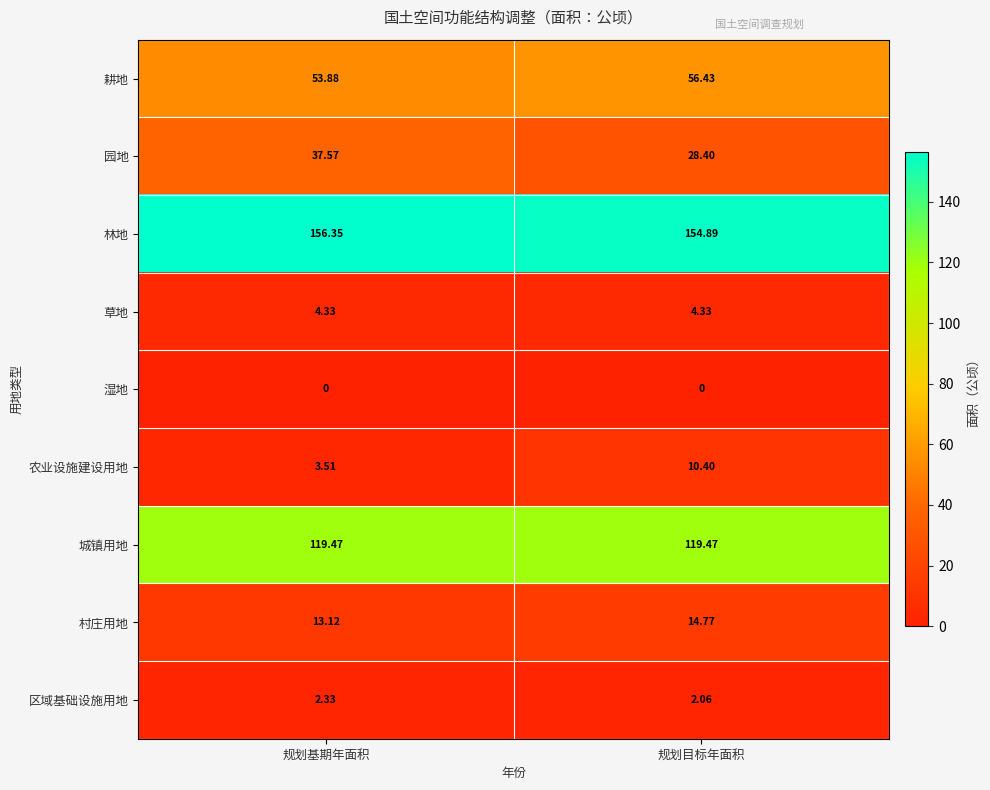

Between 规划基期年面积 and 规划目标年面积, which series saw the biggest shift?

园地